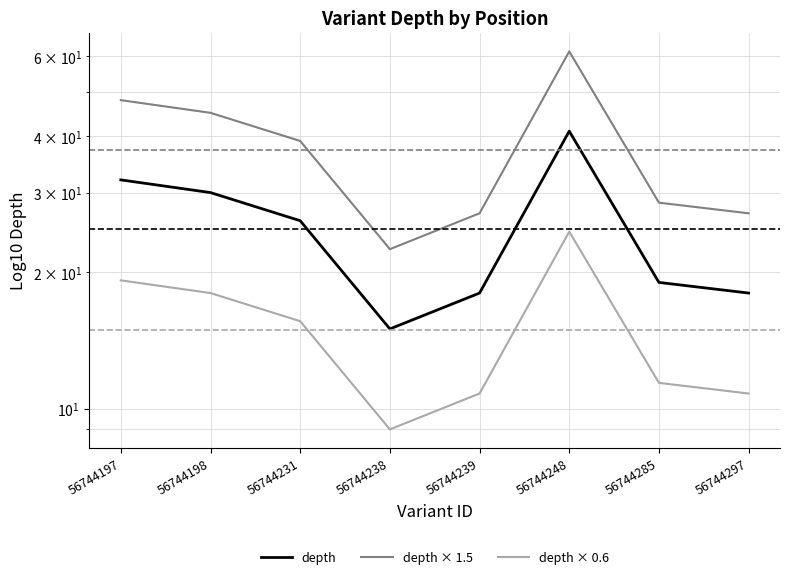

Where is the first local maximum for depth × 0.6?

56744248